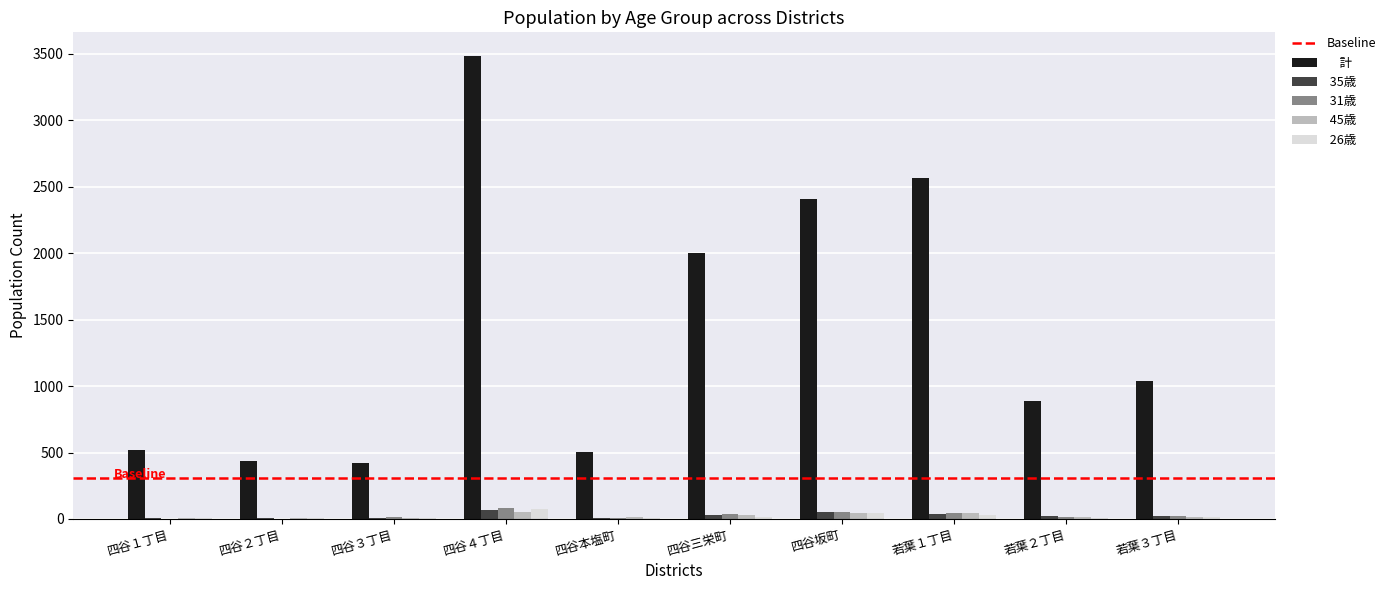

Count the number of data series in this chart.

5